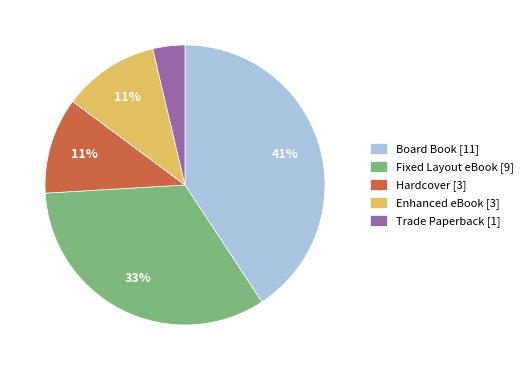

To the nearest percent, what is the combined percentage of Hardcover and Board Book?

52%